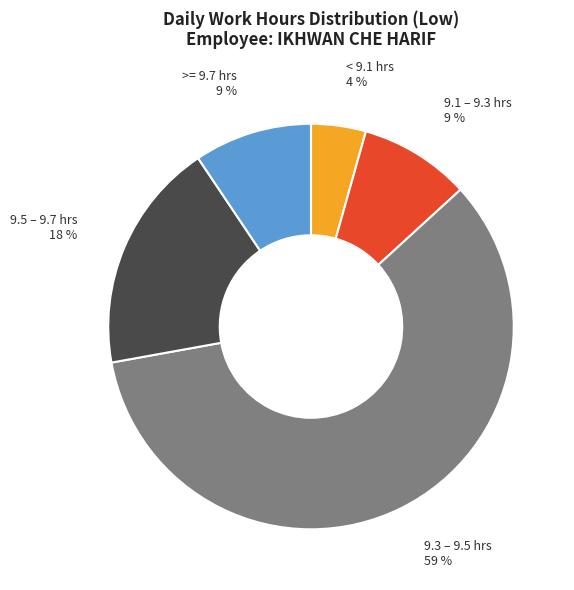

To the nearest percent, what is the average slice percentage?

20%